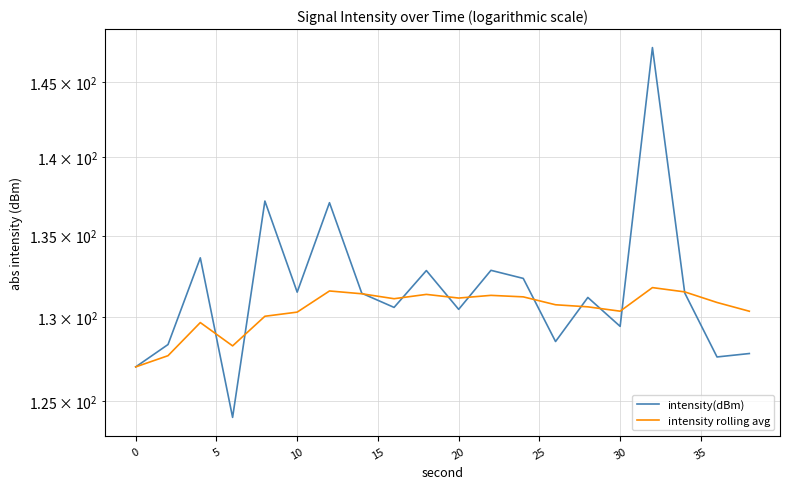

Count the number of categories in the chart.

20